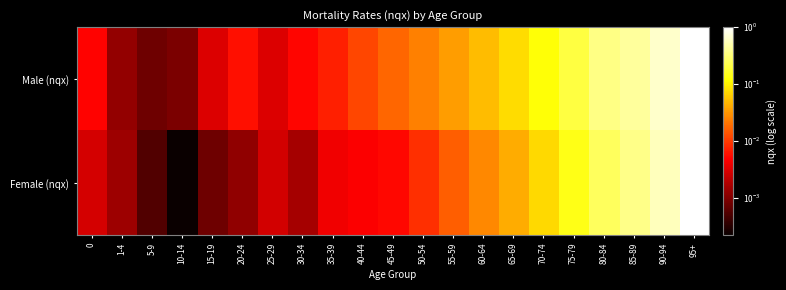

What is the total value across all series at 90-94?

1.2